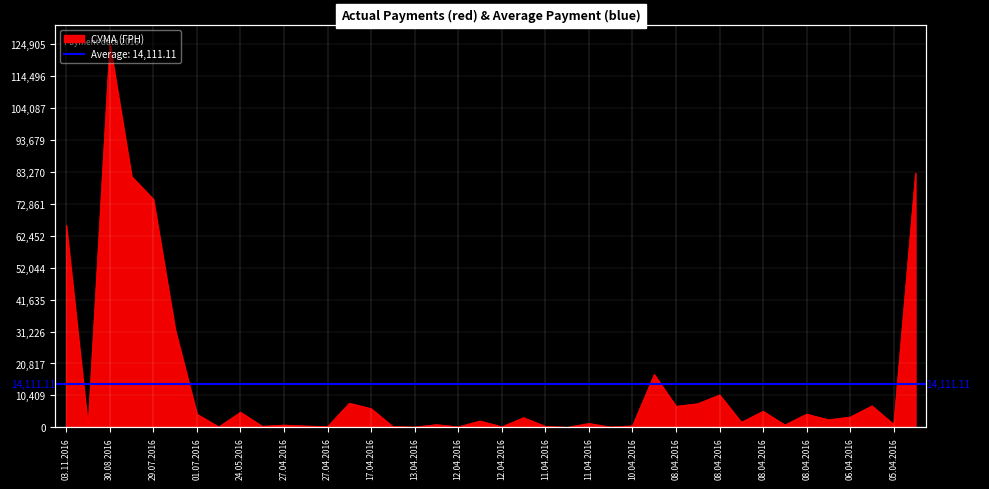

What is the difference between the maximum and second lowest values?

124820.3